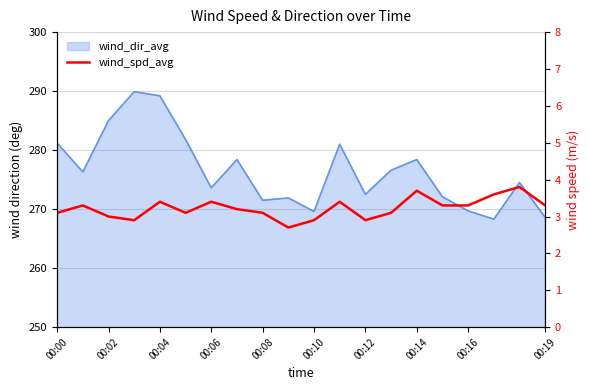

How many lines are shown in the chart?

1